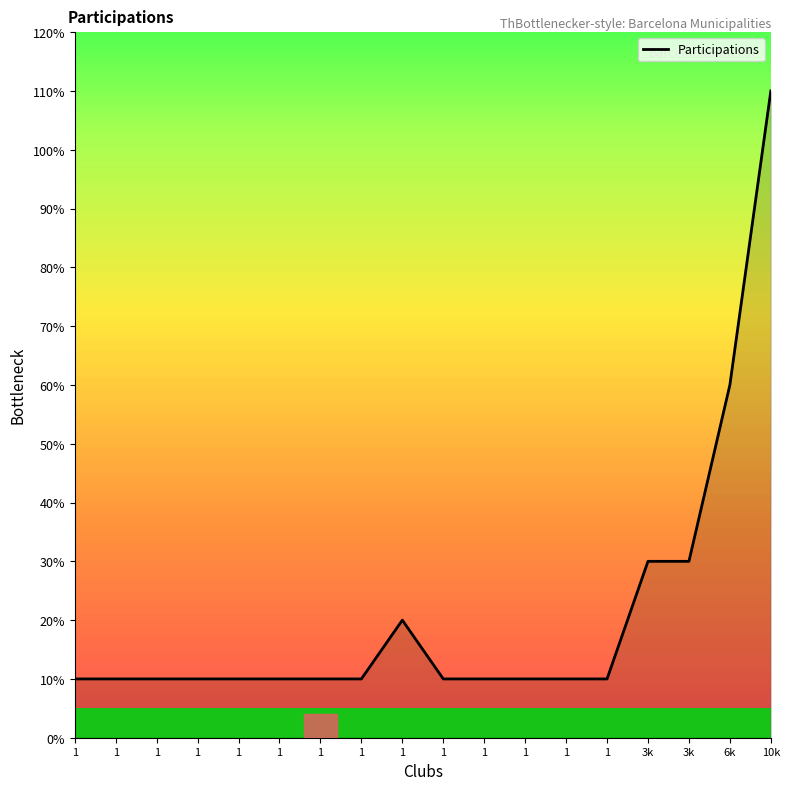

What is the sum of the values at 1 and 10k?

12